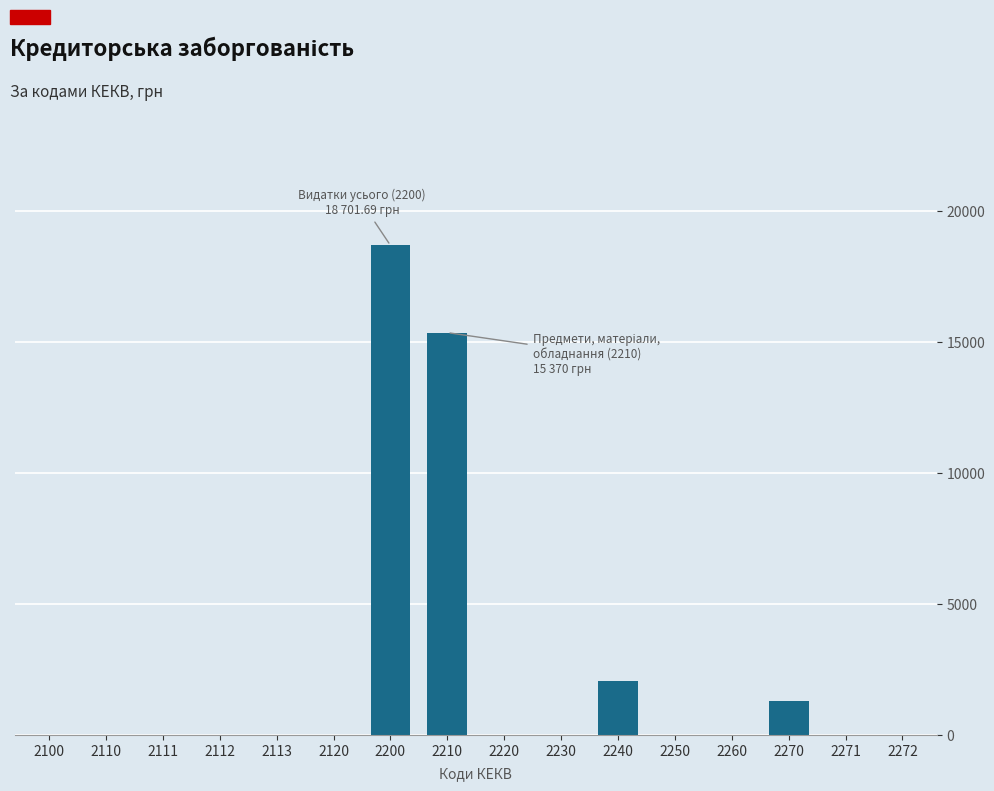

Reading left to right, transcribe all the data shown in this chart.

2100=0.0	2110=0.0	2111=0.0	2112=0.0	2113=0.0	2120=0.0	2200=18701.7	2210=15370.0	2220=0.0	2230=0.0	2240=2054.0	2250=0.0	2260=0.0	2270=1277.7	2271=0.0	2272=0.0